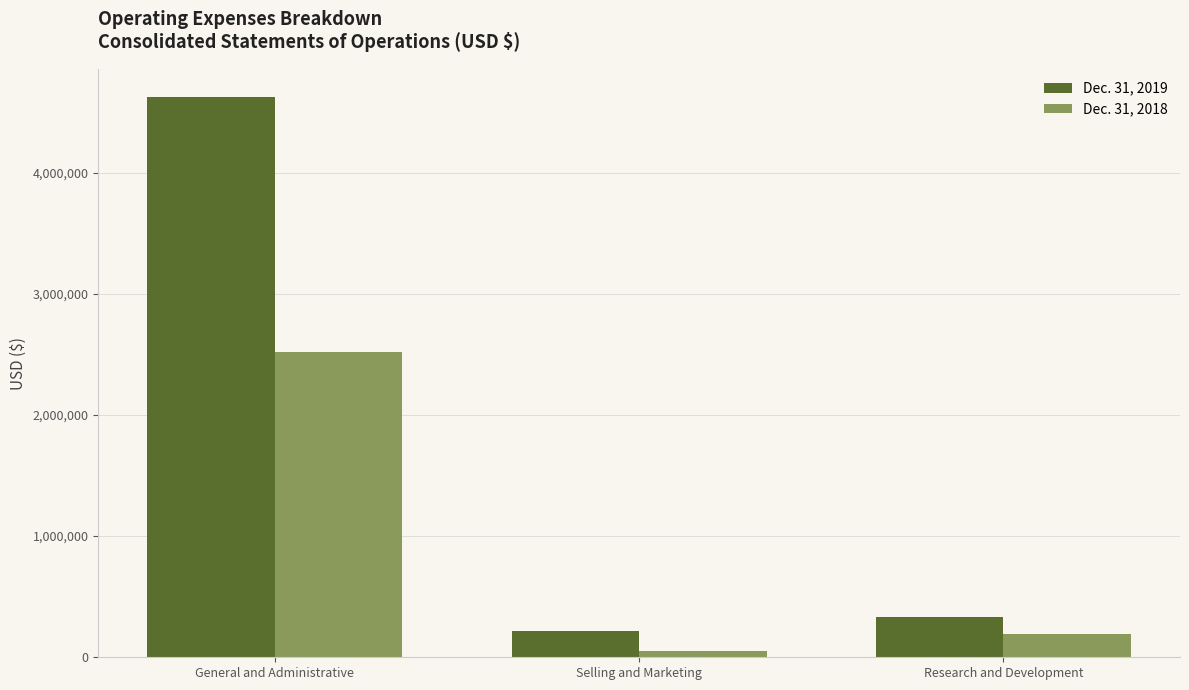

The Dec. 31, 2019 series shows 213738 at Selling and Marketing. True or false?

True